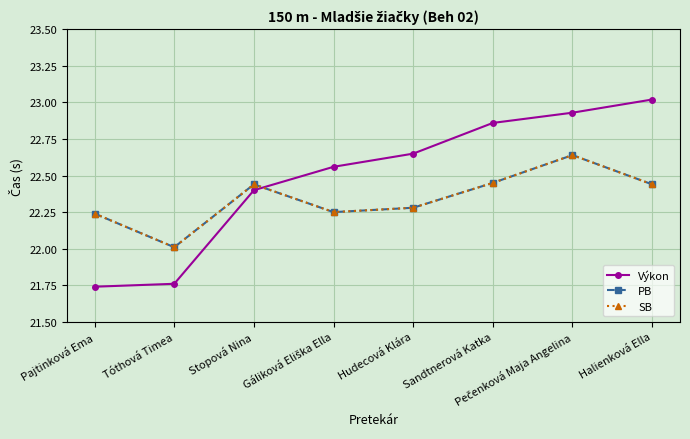

Is this an area chart (filled region under the line)?

No